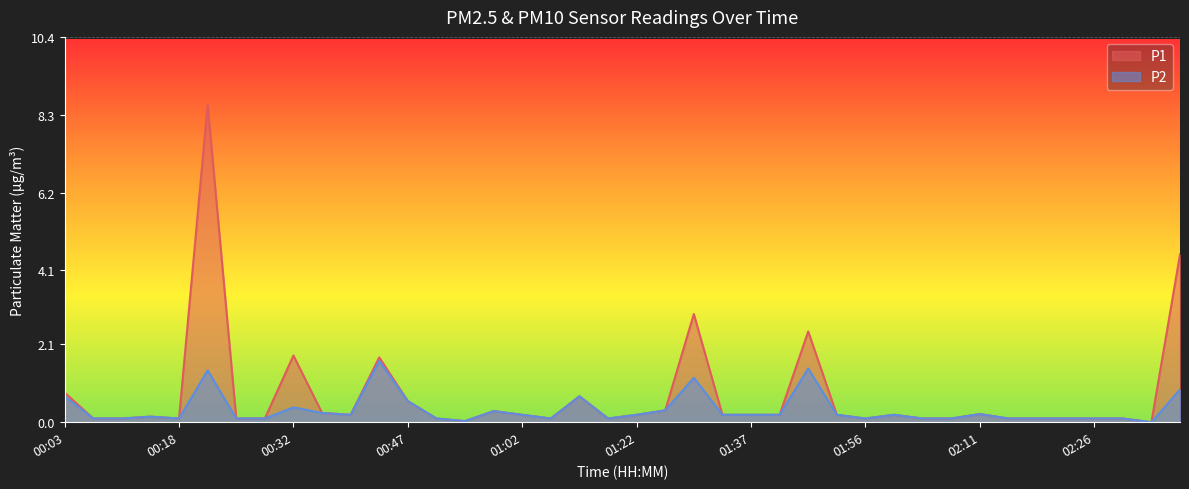

What are all the series names shown in the legend?

P1, P2